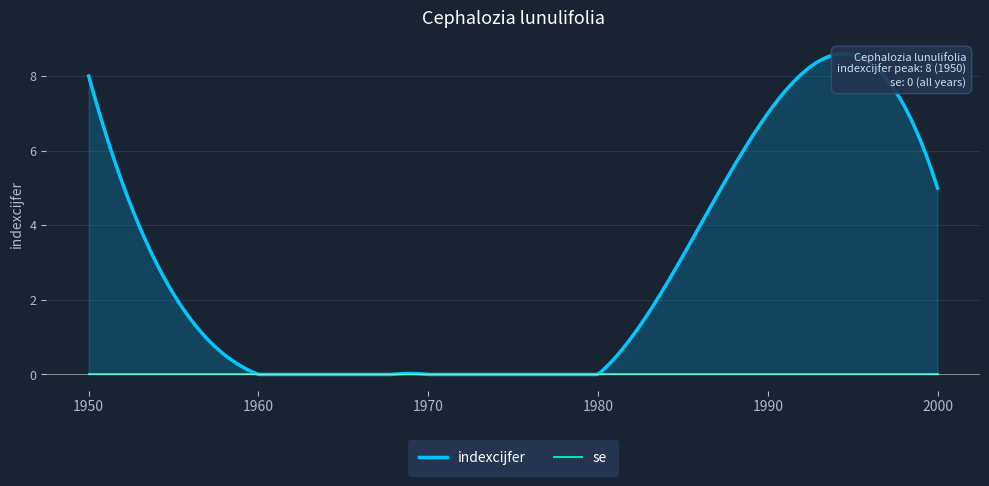

Count the number of data series in this chart.

2